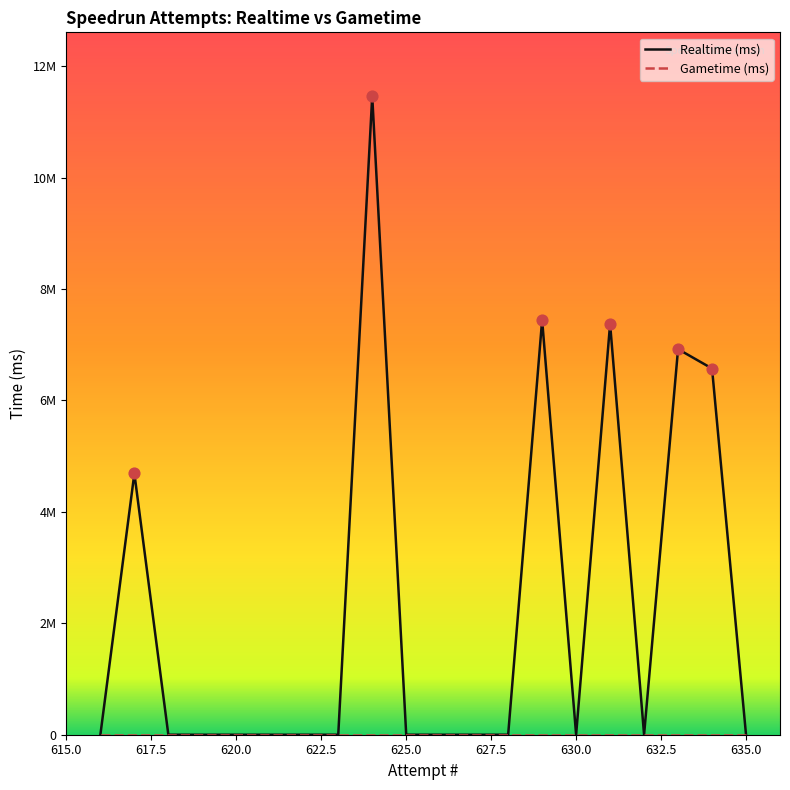

Which has a higher value, 616 or 628?

616